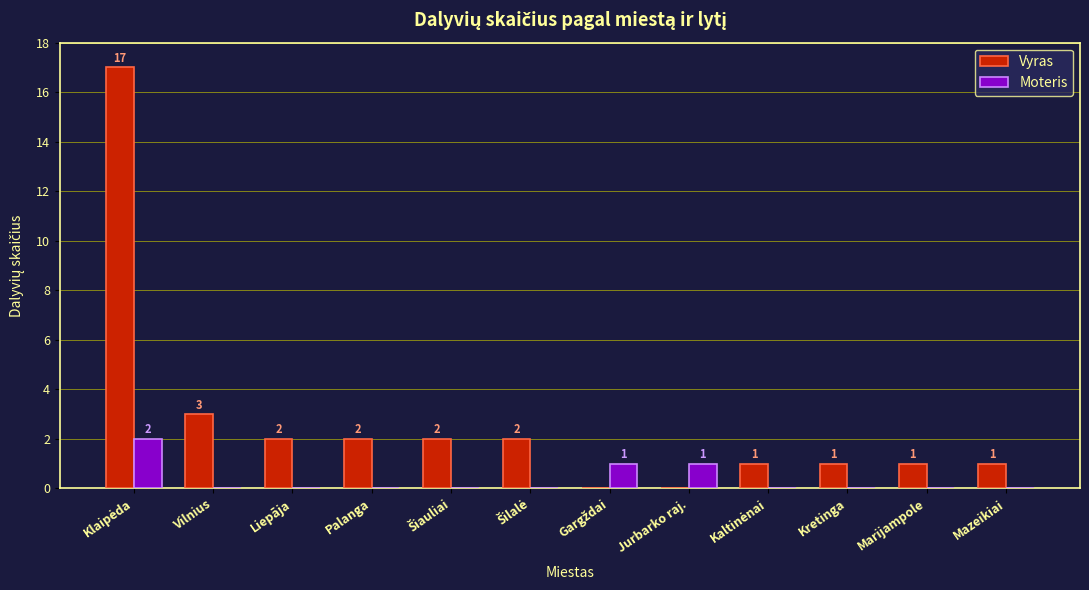

How many data points in Moteris are above 0?

3